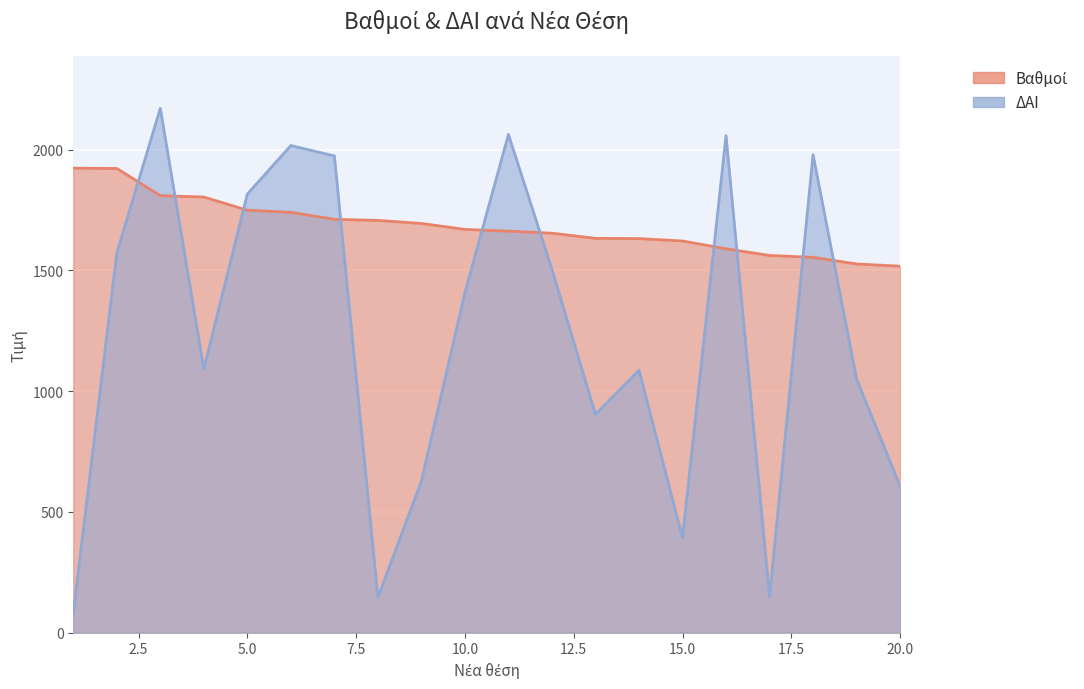

What are all the series names shown in the legend?

Βαθμοί, ΔΑΙ